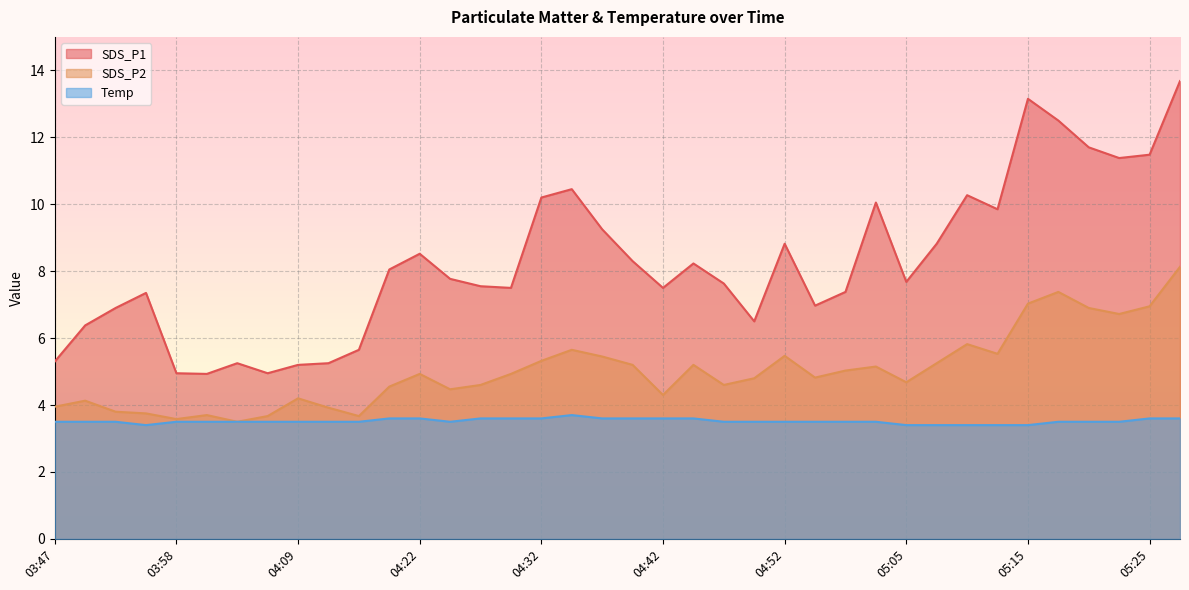

Rank the series at 05:07 from lowest to highest value.

Temp, SDS_P2, SDS_P1